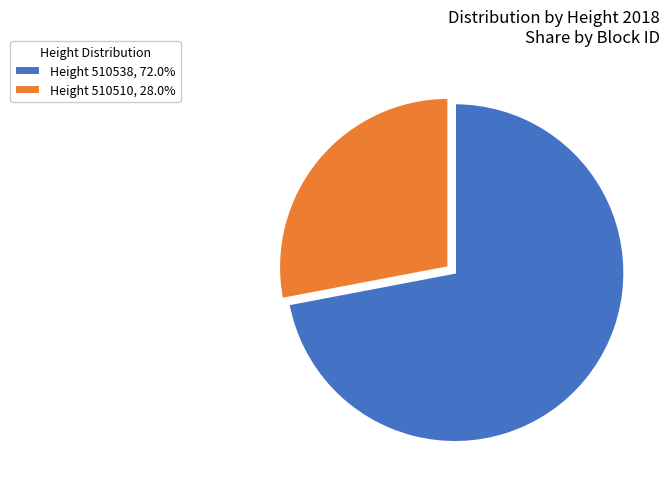

How many segments does this pie chart have?

2